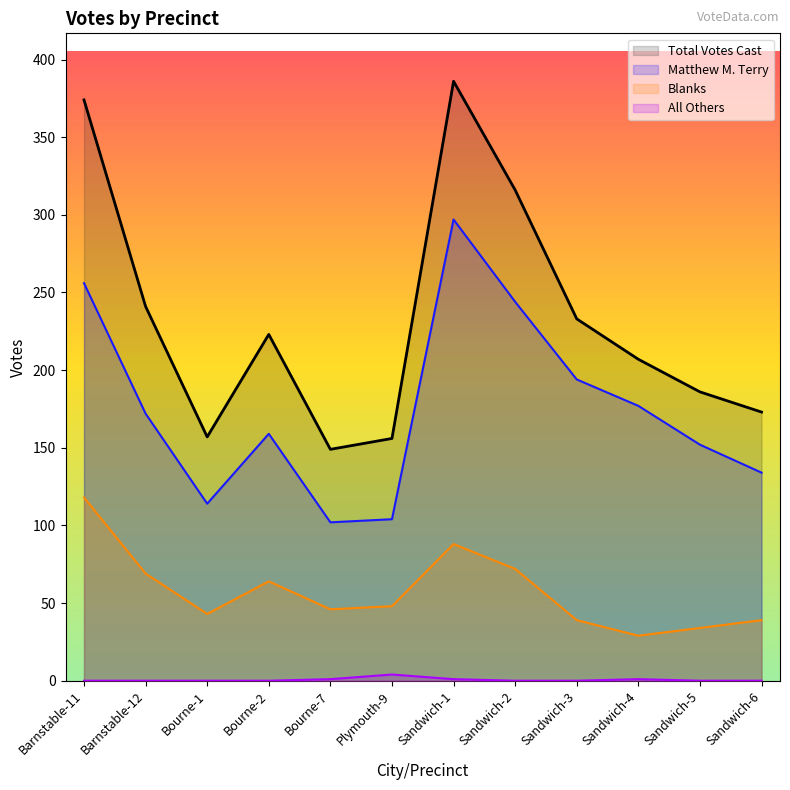

What are all the series names shown in the legend?

Matthew M. Terry, Blanks, All Others, Total Votes Cast